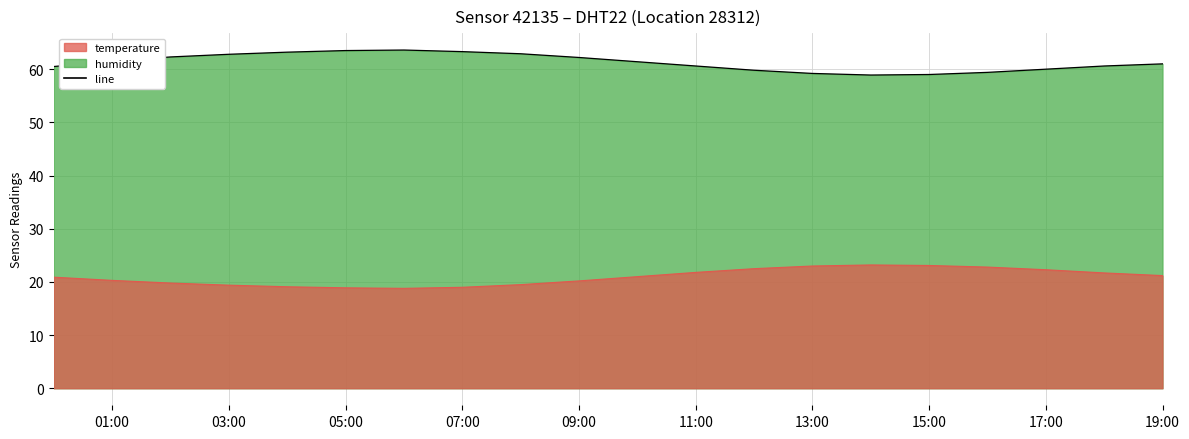

How many data points in temperature_line are above 21?

9